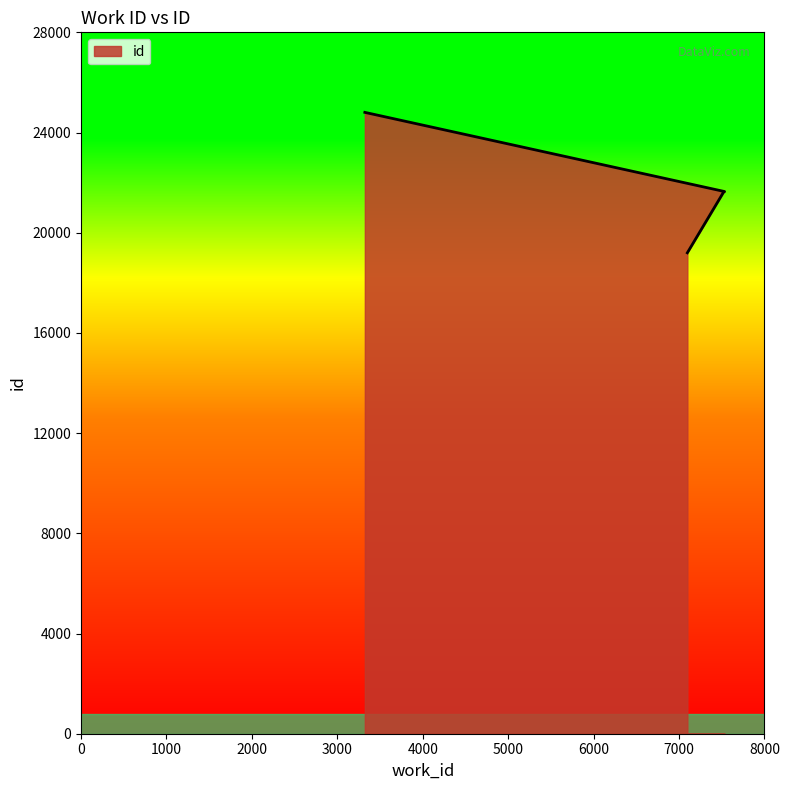

What is the sum of the values at 7097 and 7521?

40821